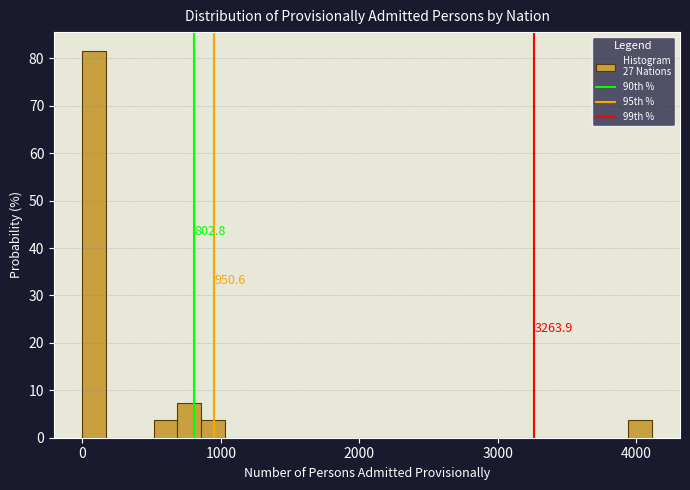

Read against the x-axis, roughly where is the centre of the tallest bar?

100